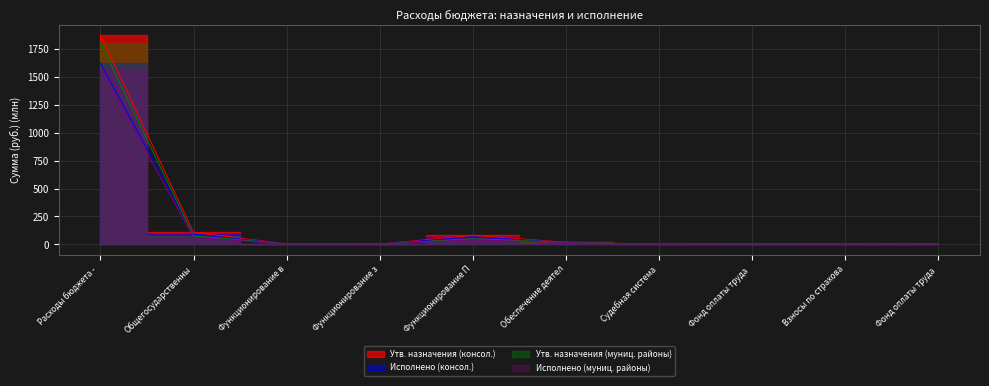

Reading right to left, what are all the values shown in this chart?

Утв. назначения (консол.): 1.3	0.8	3.1	0.0	18.5	81.4	1.6	4.0	107.5	1878.5
Исполнено (консол.): 0.9	0.8	3.1	0.0	15.8	68.0	1.2	3.9	90.1	1625.5
Утв. назначения (муниц. районы): 1.3	0.8	3.1	0.0	18.5	49.6	1.6	4.0	75.7	1809.7
Исполнено (муниц. районы): 0.9	0.8	3.1	0.0	15.8	41.4	1.2	3.9	63.5	1574.0